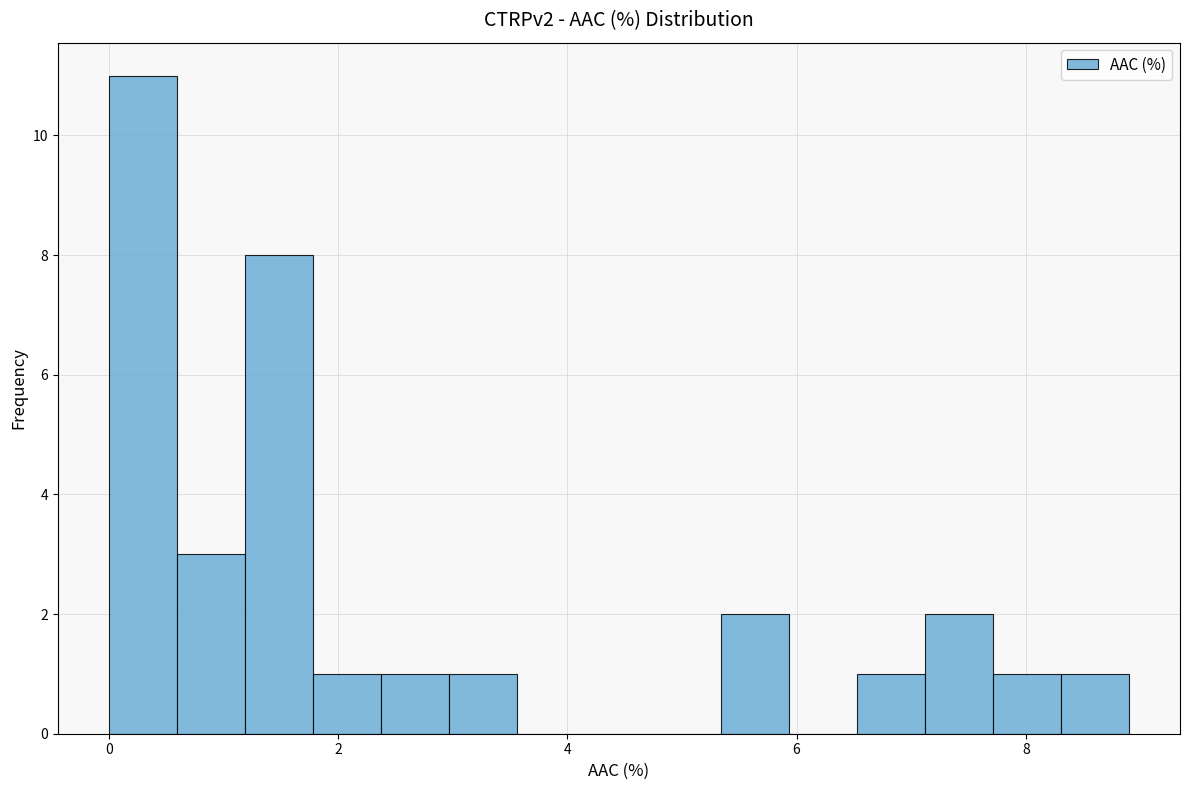

Read against the x-axis, roughly where is the centre of the tallest bar?

0.2